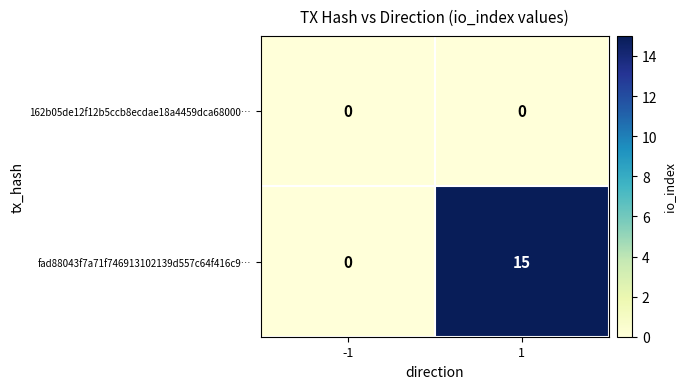

Which series has the widest spread of values?

fad88043f7a71f746913102139d557c64f416c9…